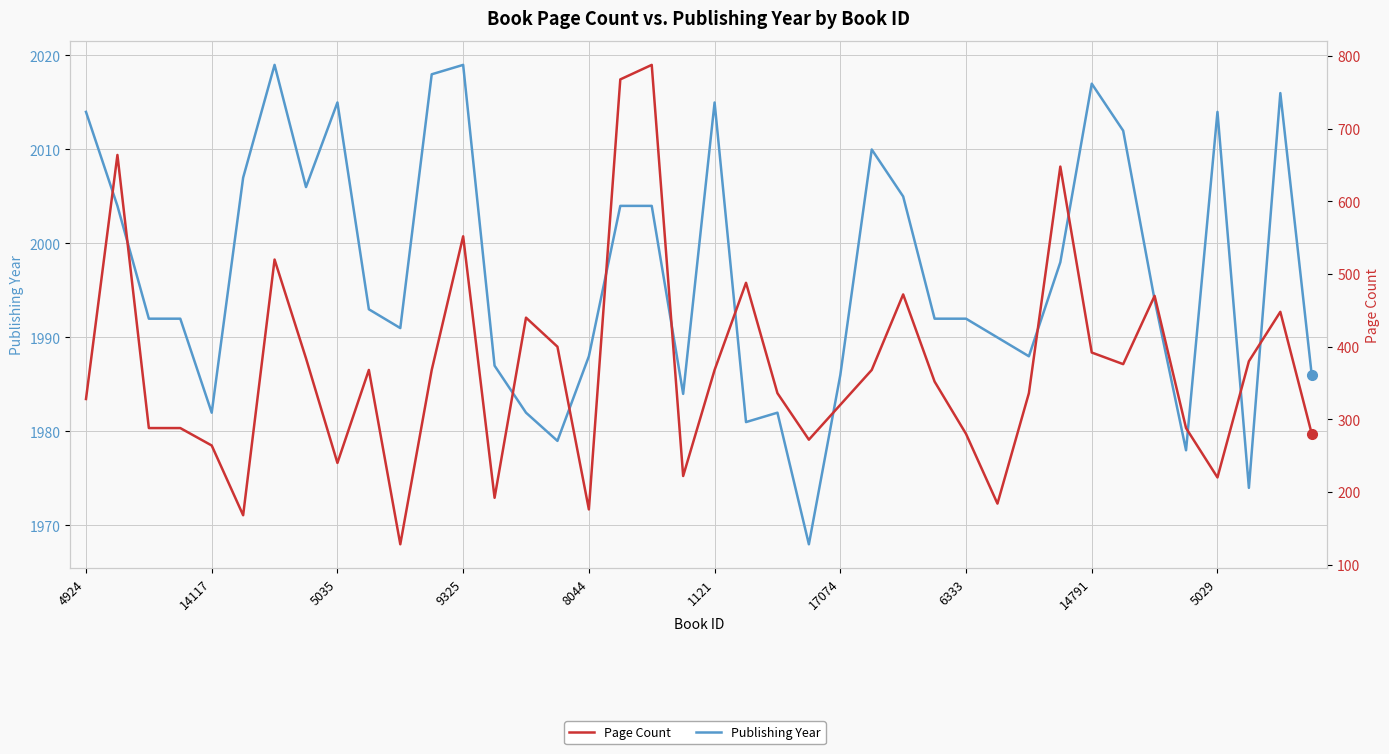

At which label is Page Count closest to 458?

38